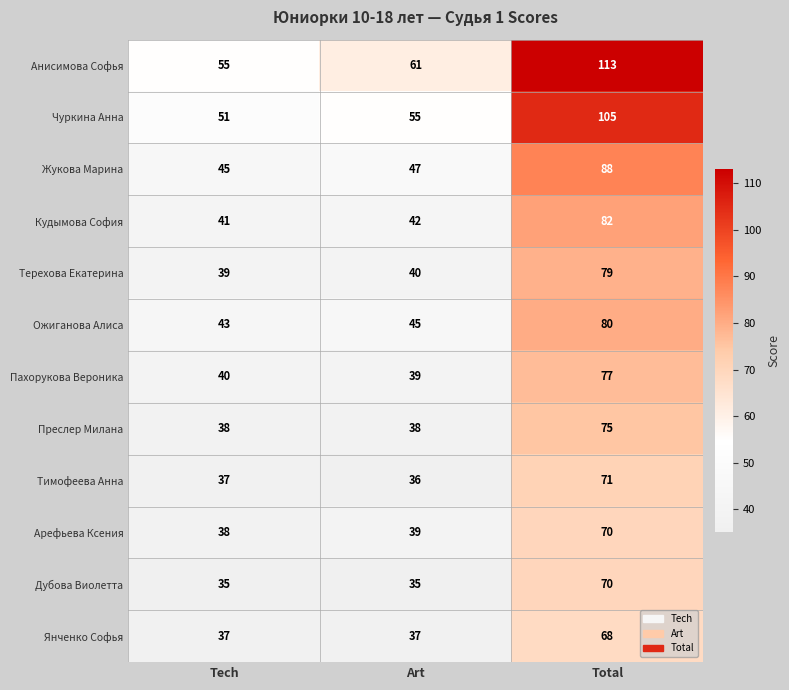

How many categories are shown in the chart?

3